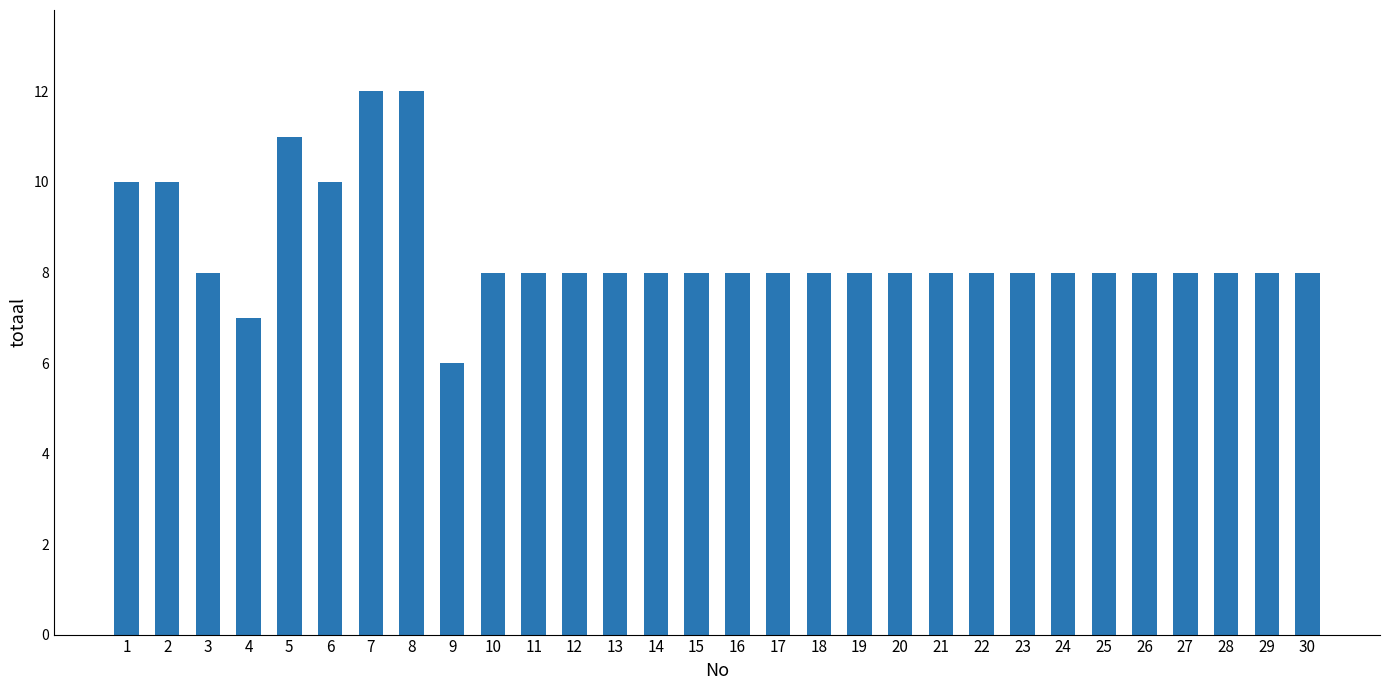

Where does the data first go above 8?

1